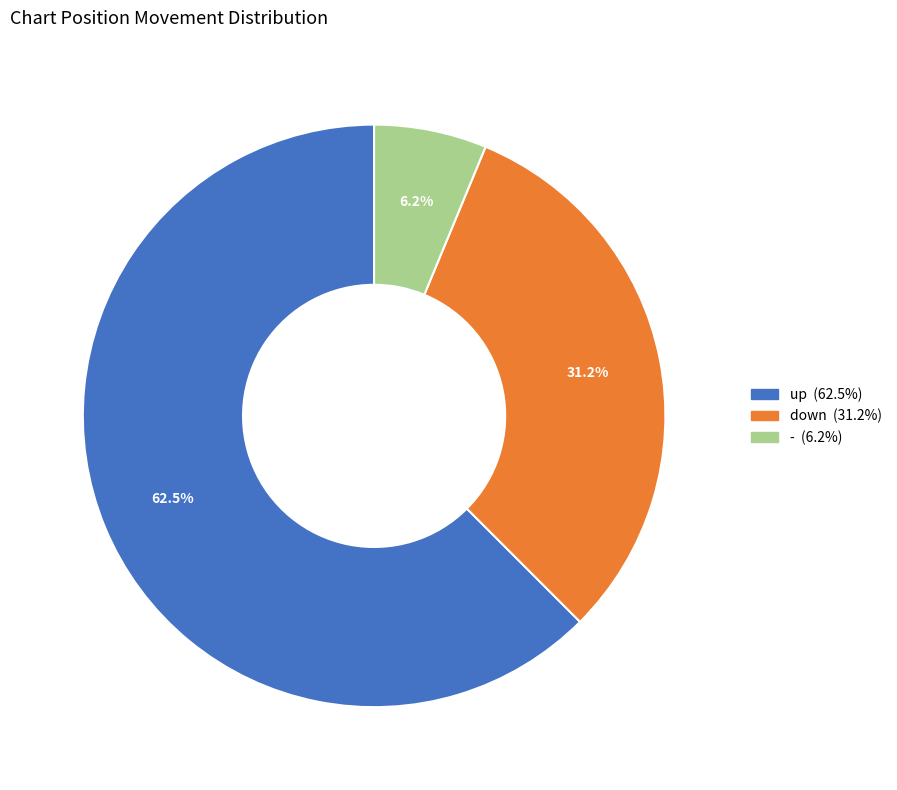

What is the largest slice in the pie chart?

up